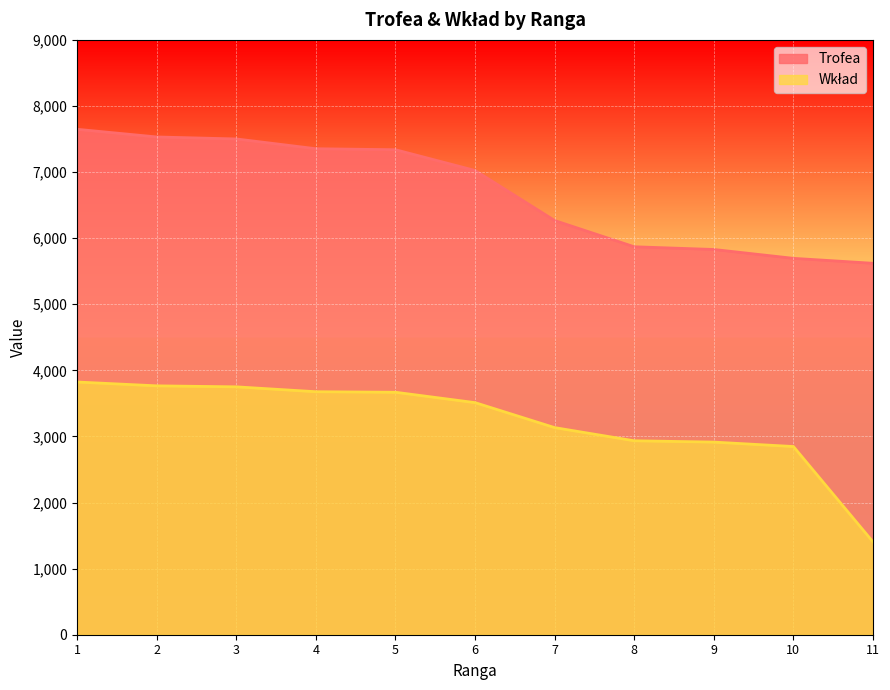

Reading right to left, transcribe all the data shown in this chart.

Trofea: 5619	5694	5828	5869	6266	7023	7337	7352	7500	7530	7646
Wkład: 1404	2847	2914	2934	3133	3511	3668	3676	3750	3765	3823